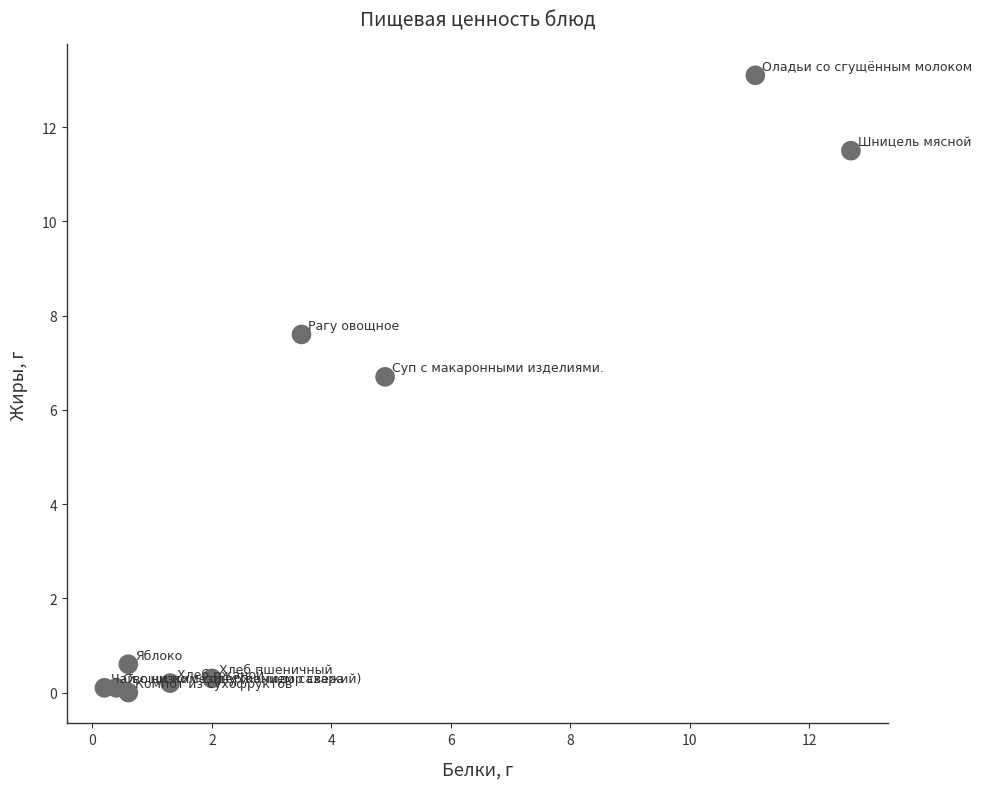

What is the average Y value?

4.0